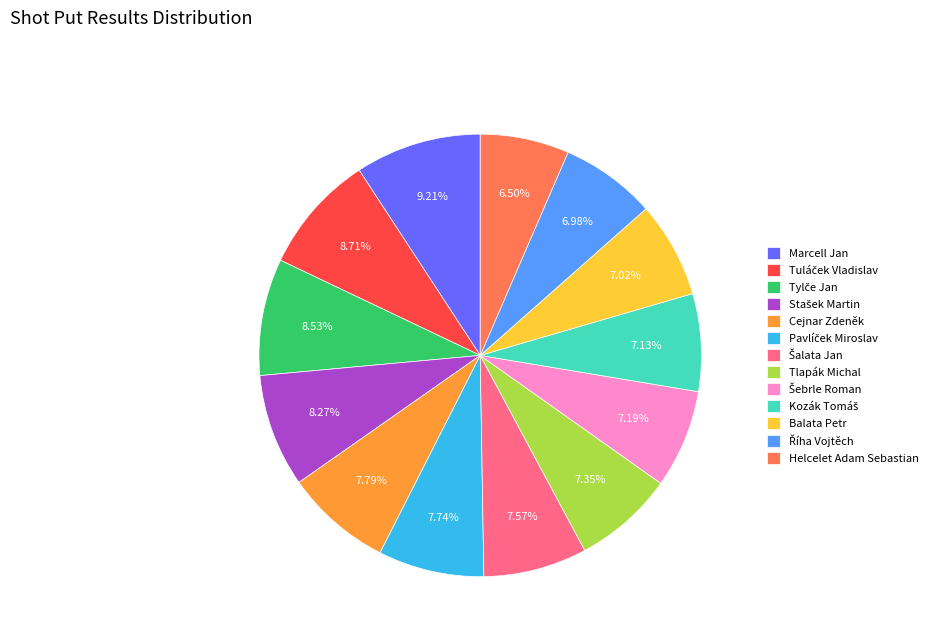

Is there any slice that represents more than half of the pie?

No